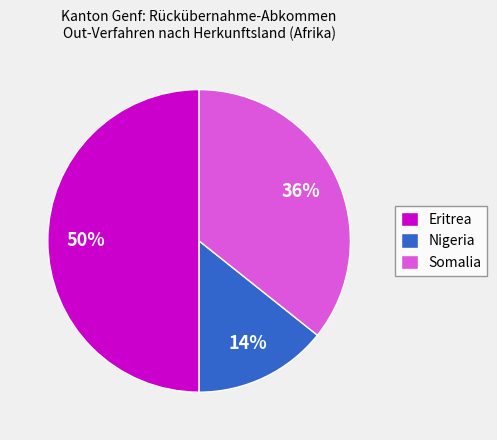

The Somalia slice represents 49% of the pie. True or false?

False